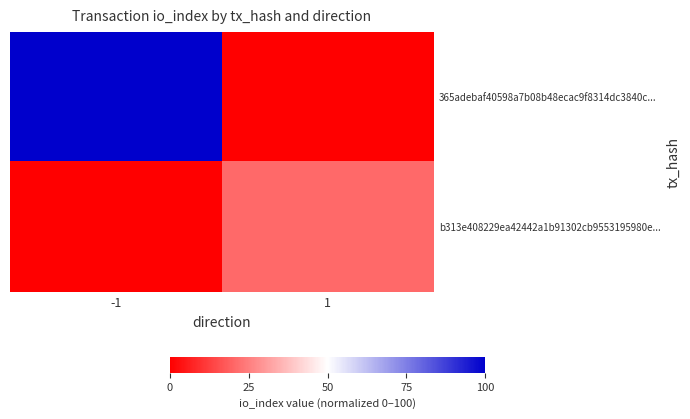

At 1, list the series in order from smallest to largest.

365adebaf40598a7b08b48ecac9f8314dc3840c..., b313e408229ea42442a1b91302cb9553195980e...